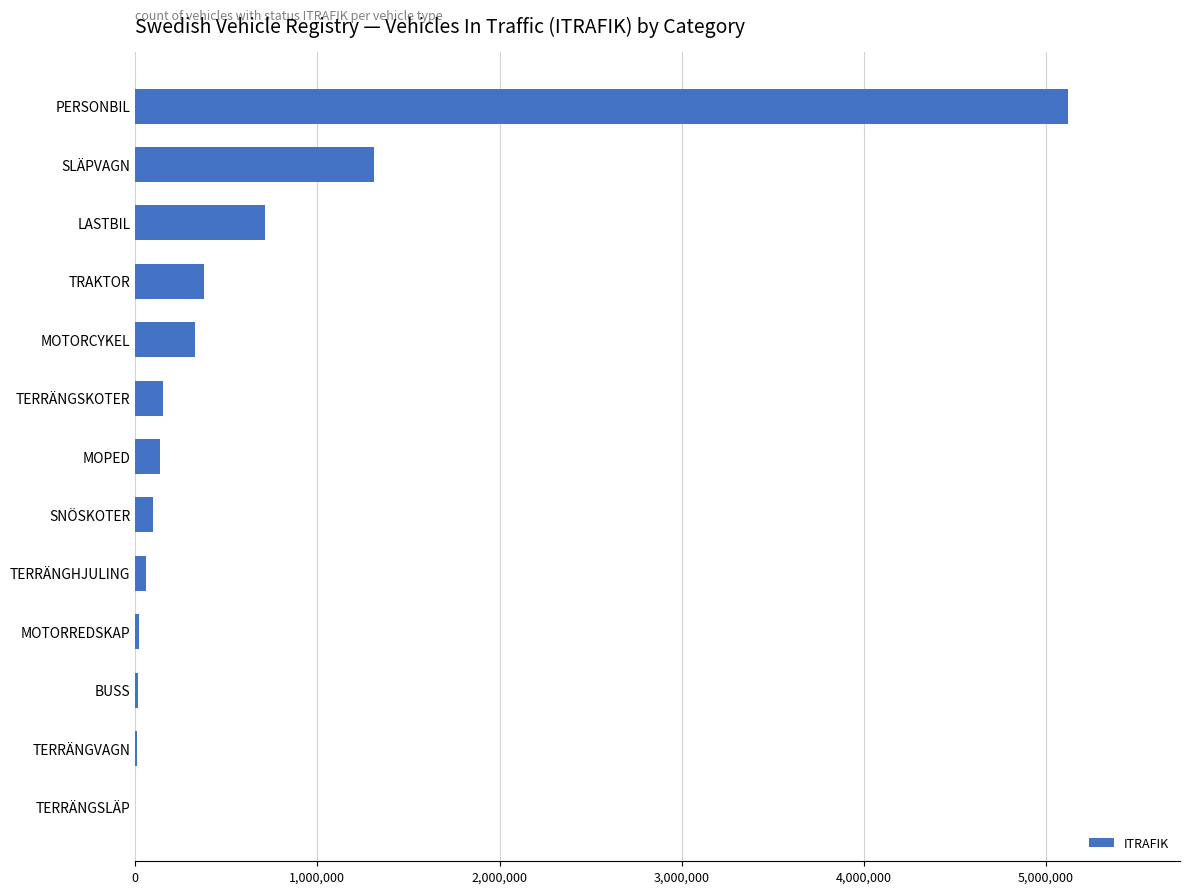

What is the average value?

642111